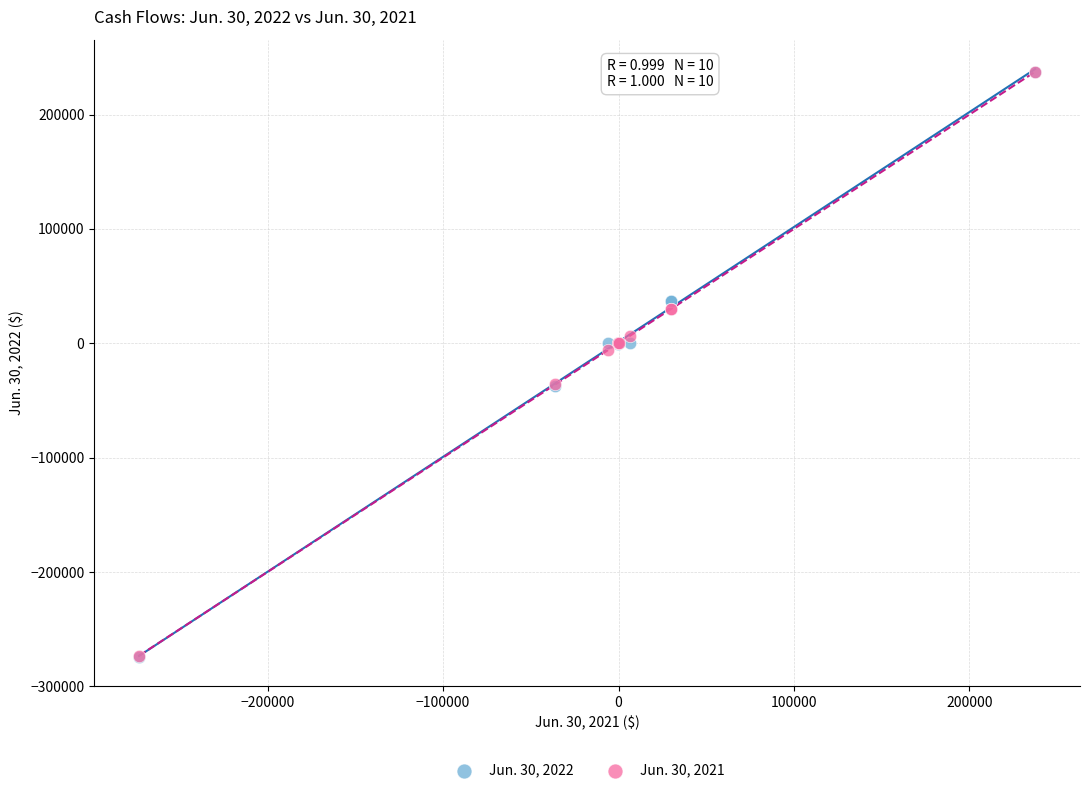

Which series has the widest spread of Y values?

Jun. 30, 2022